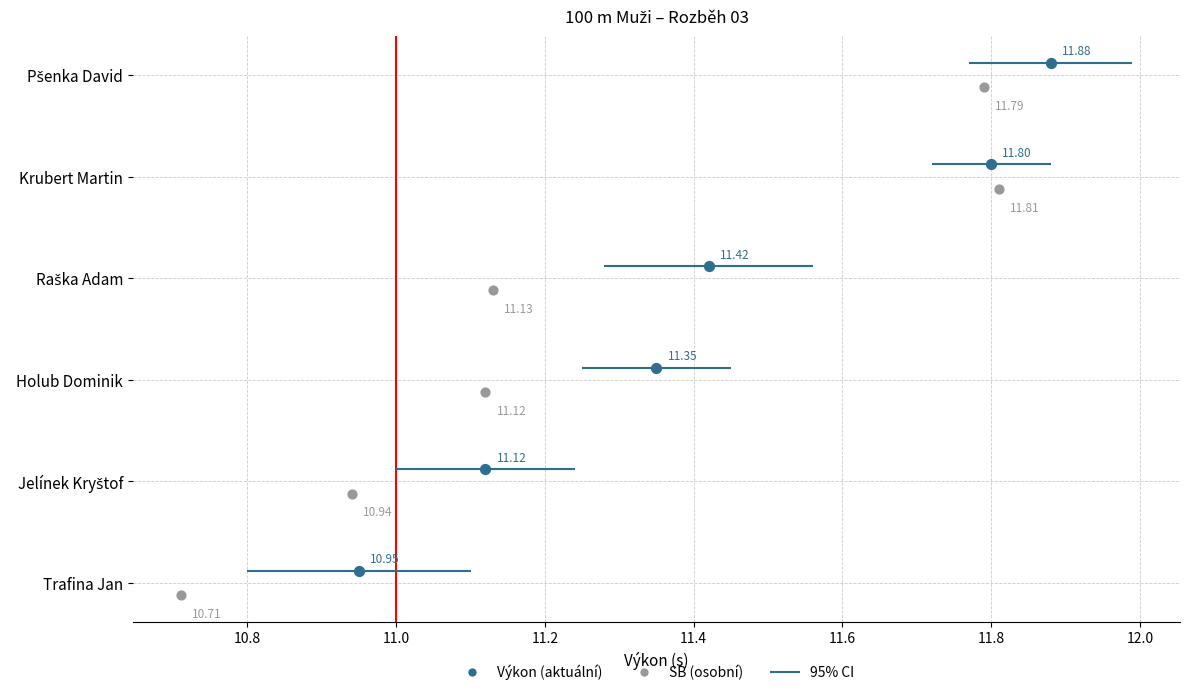

Which series contains the lowest Y value?

SB (osobní)